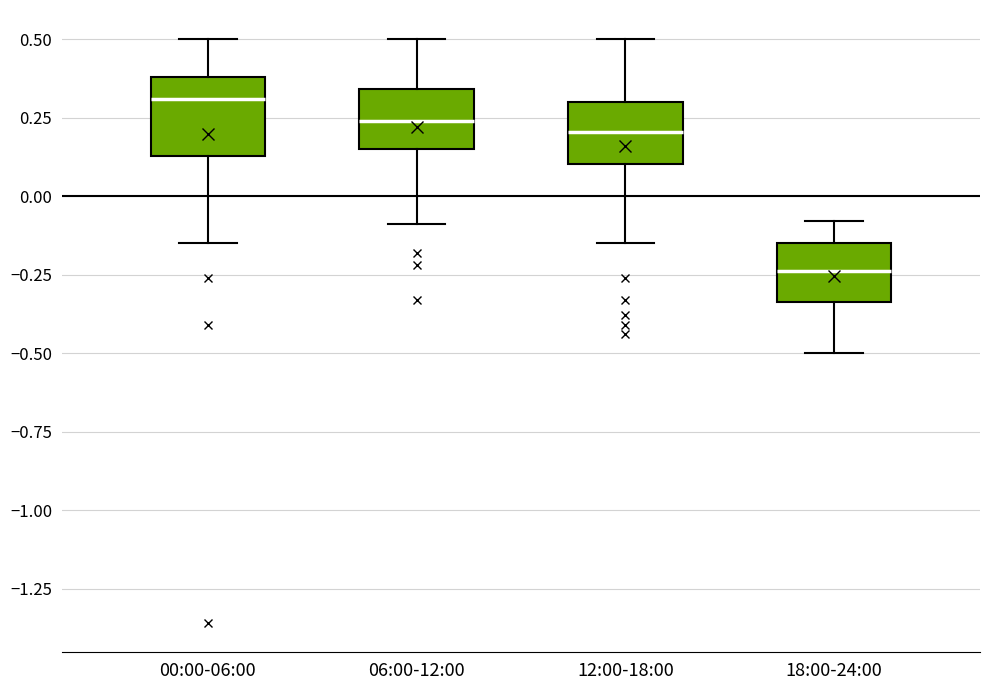

Reading left to right, read every box against the y-axis: the position of its median line, the range the box covers, and the ends of its whiskers. The values are not printed on the chart, so give them approximately, as read against the axis.

00:00-06:00: median 0.30, box 0.15 to 0.40, whiskers -0.15 to 0.50
06:00-12:00: median 0.25, box 0.15 to 0.35, whiskers -0.10 to 0.50
12:00-18:00: median 0.20, box 0.10 to 0.30, whiskers -0.15 to 0.50
18:00-24:00: median -0.25, box -0.35 to -0.15, whiskers -0.50 to -0.10